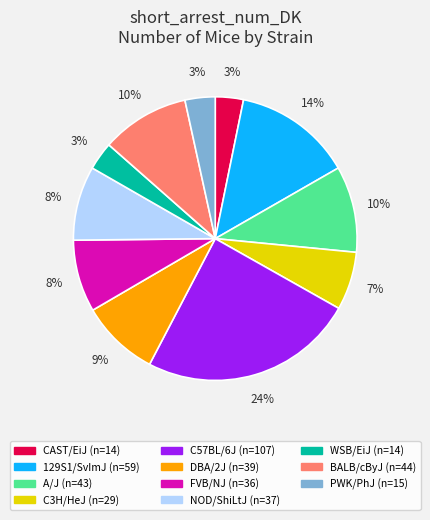

Is there a majority slice in this chart?

No